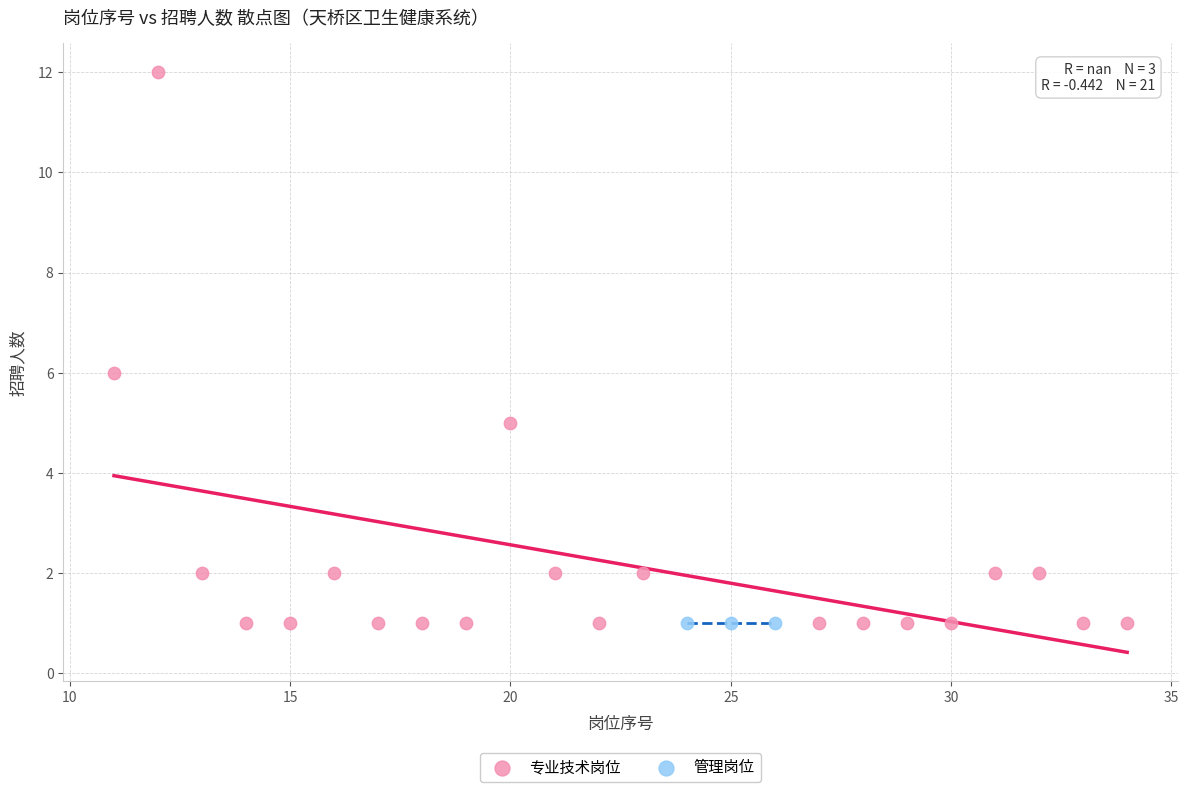

Which series contains the highest Y value?

专业技术岗位